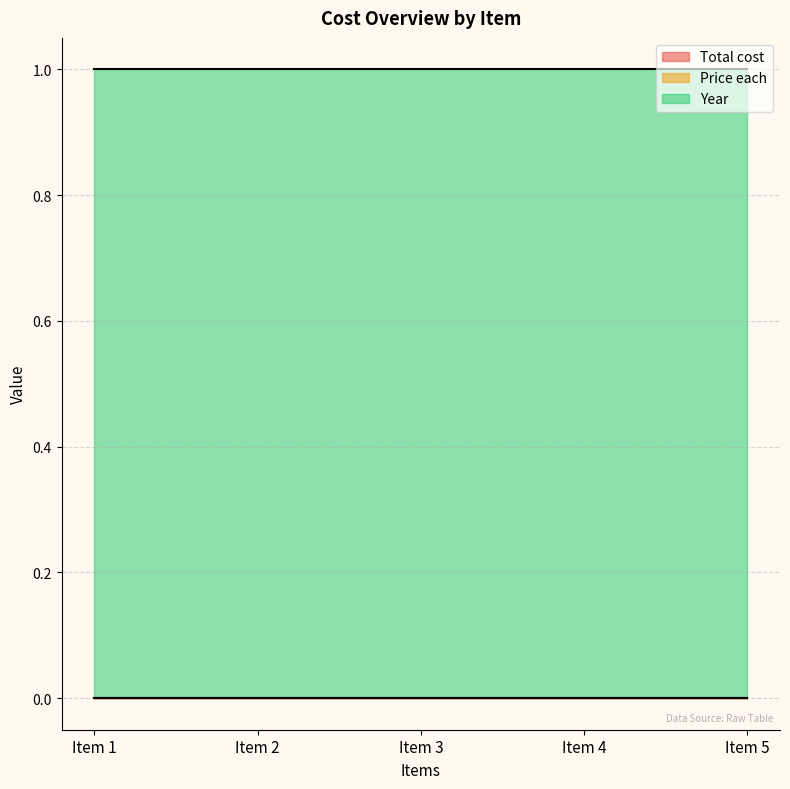

Is the value of Price each at Item 3 greater than the value of Total cost at Item 4?

No